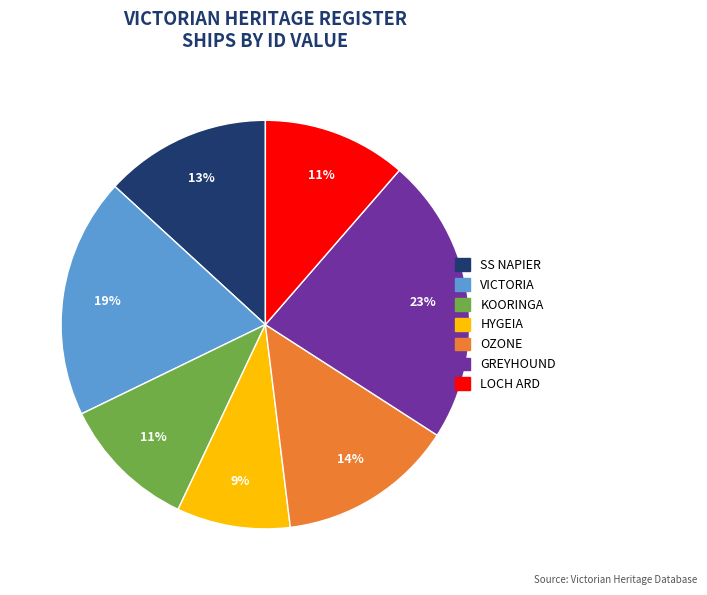

What percentage is the VICTORIA slice, to the nearest percent?

19%